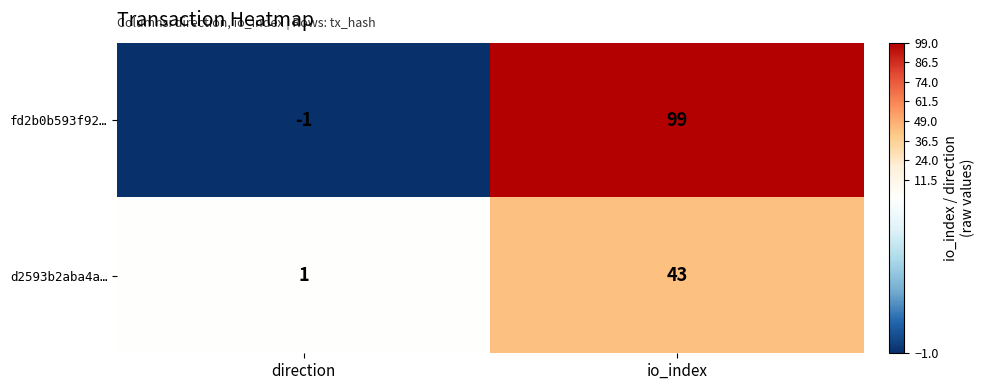

List the series in order of their overall mean, highest first.

fd2b0b593f92…, d2593b2aba4a…